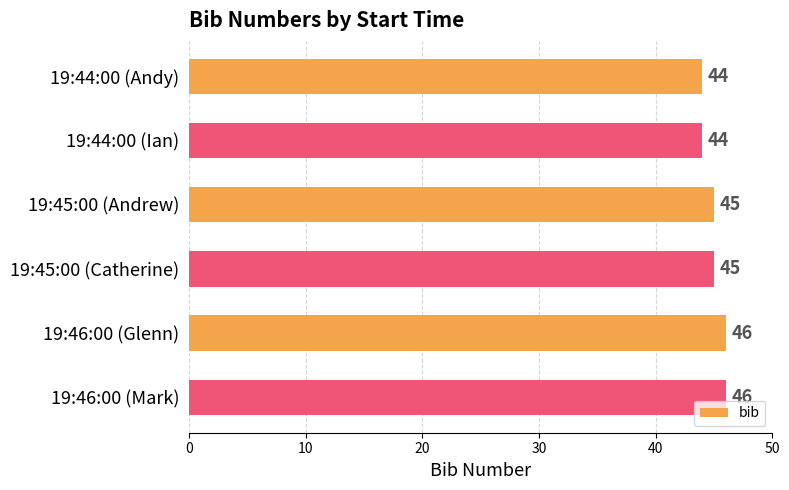

What is the label of the 1st bar from the top?

19:44:00 (Andy)